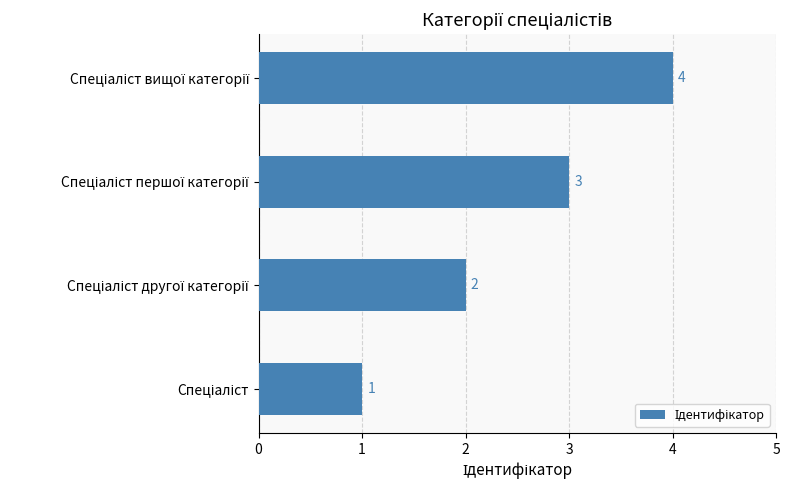

Count the values in the range 2 to 4.

3